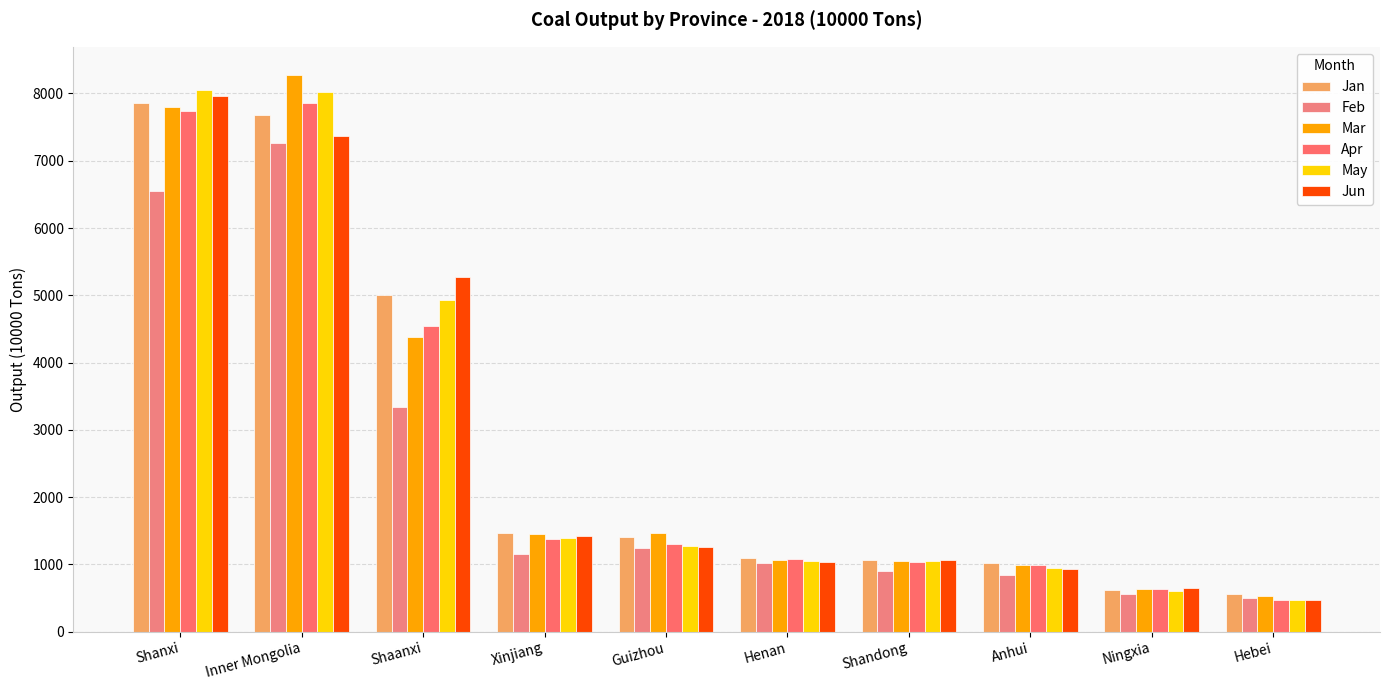

Where does the Jan series first go above 1405?

Shanxi